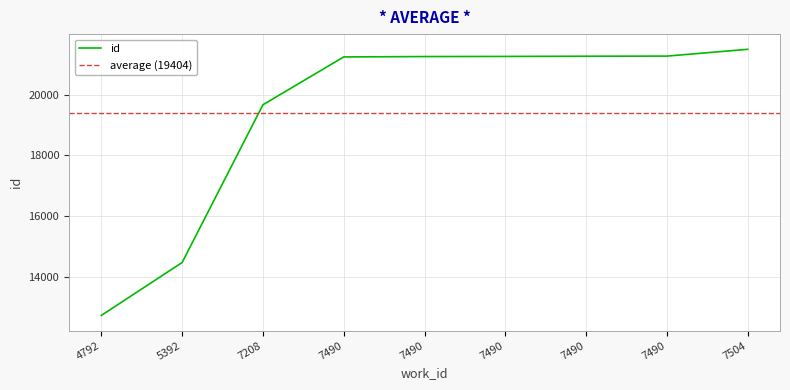

At which category does the chart reach its minimum across all series?

4792